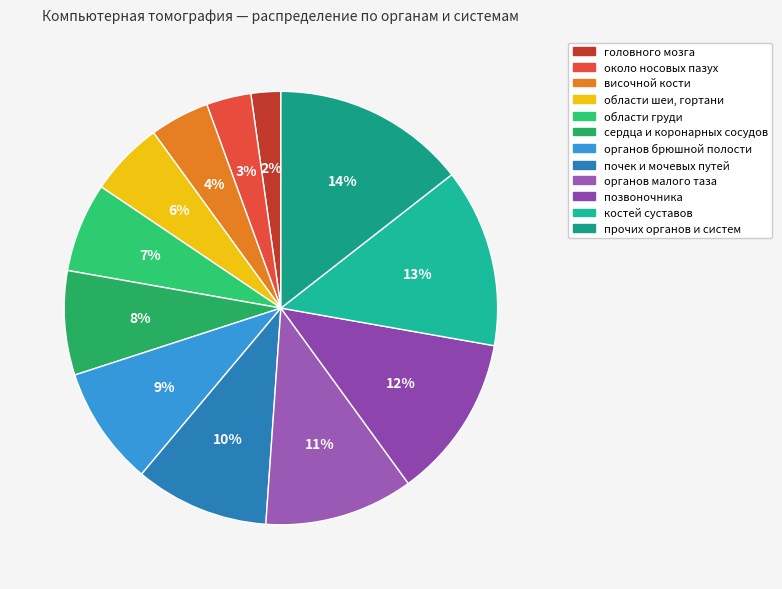

To the nearest percent, what is the difference between the largest and smallest slice percentages?

12%